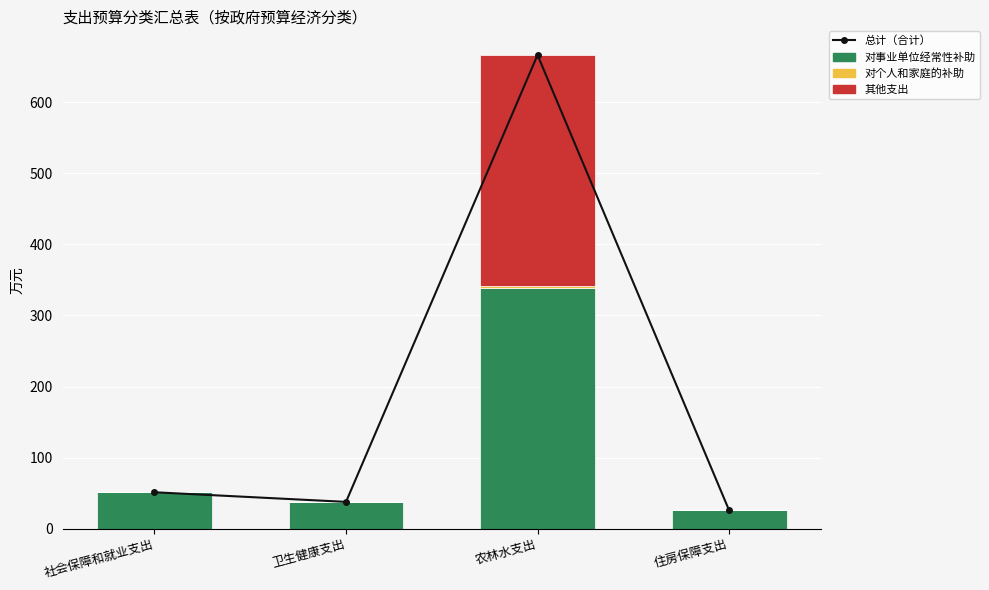

Where is 其他支出 nearest to the value 162?

社会保障和就业支出